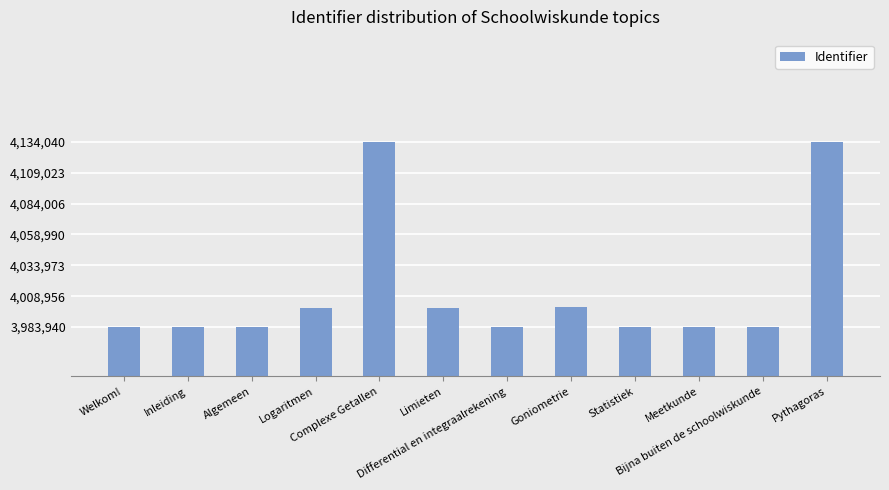

What is the value of the 11th bar from the left?

3983947